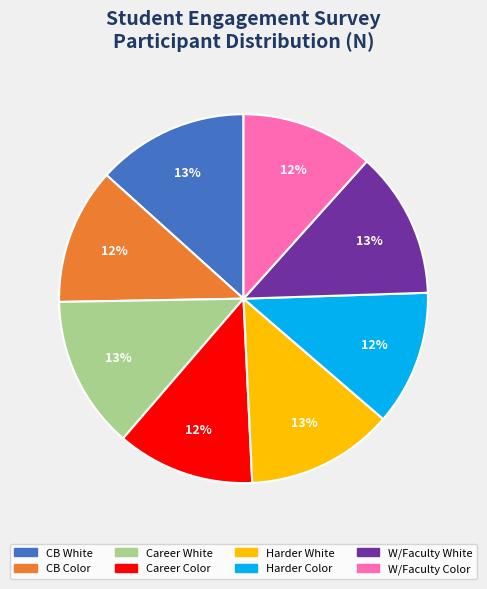

Does any single category account for the majority?

No